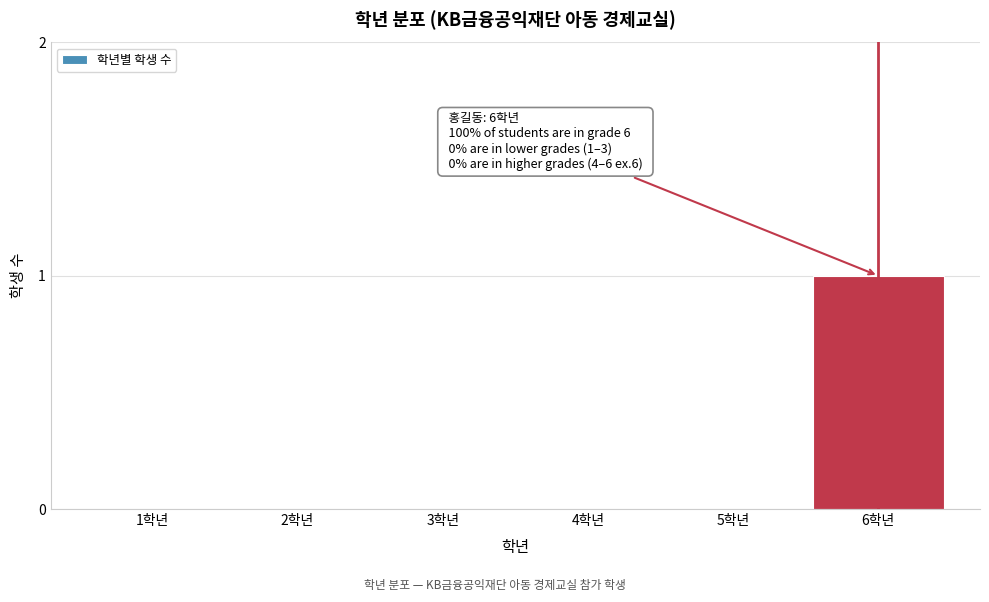

Reading right to left, extract all data points from this chart.

6학년=1	5학년=0	4학년=0	3학년=0	2학년=0	1학년=0